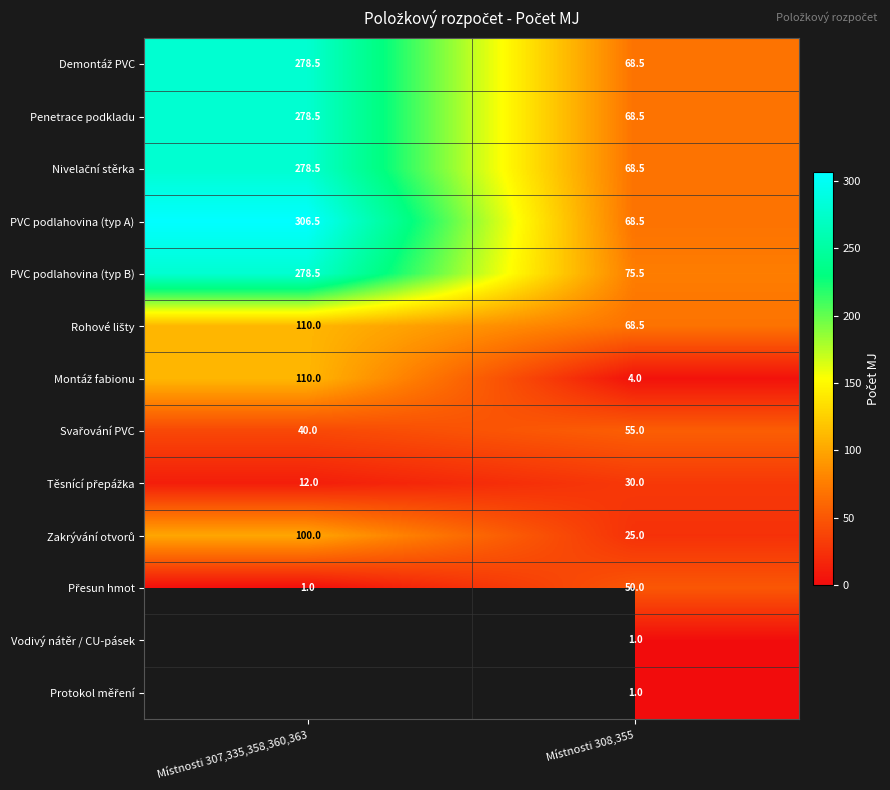

What is the difference between the PVC podlahovina (typ B) values at Místnosti 308,355 and Místnosti 307,335,358,360,363?

203.0